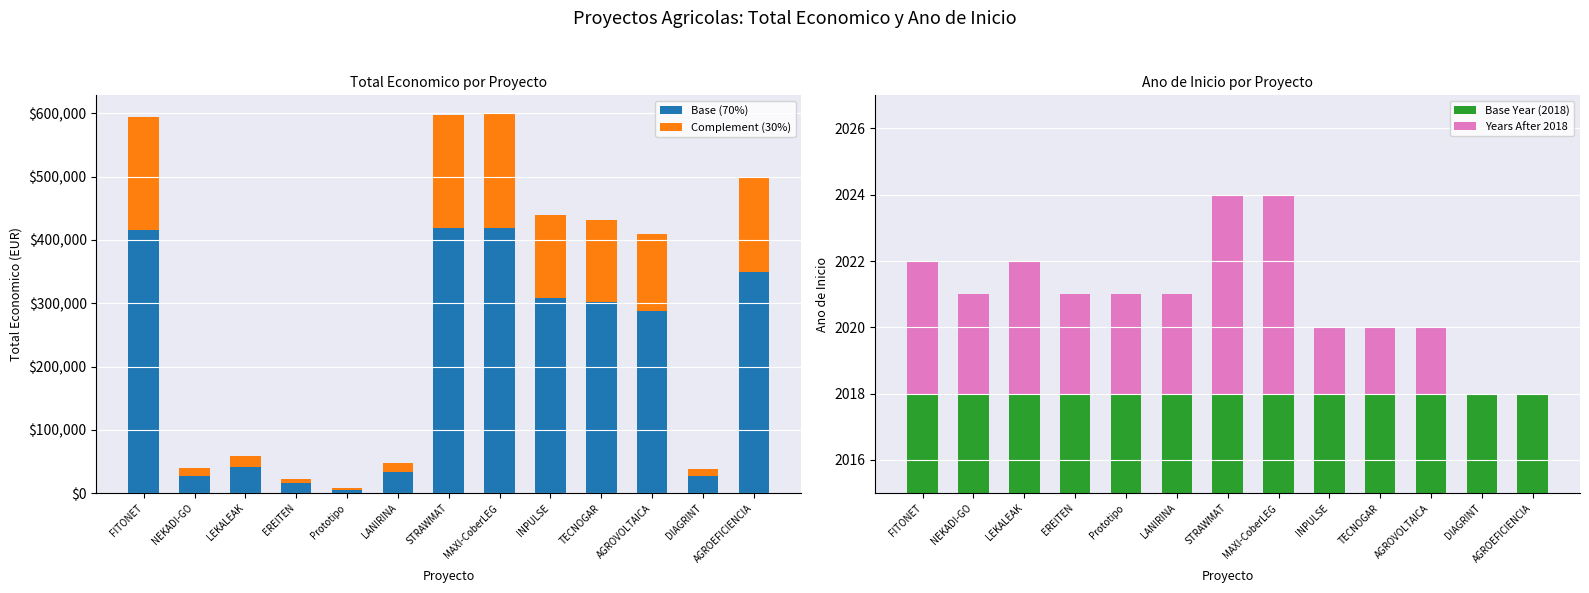

Read the Base Year (2018) value at DIAGRINT.

2018.0